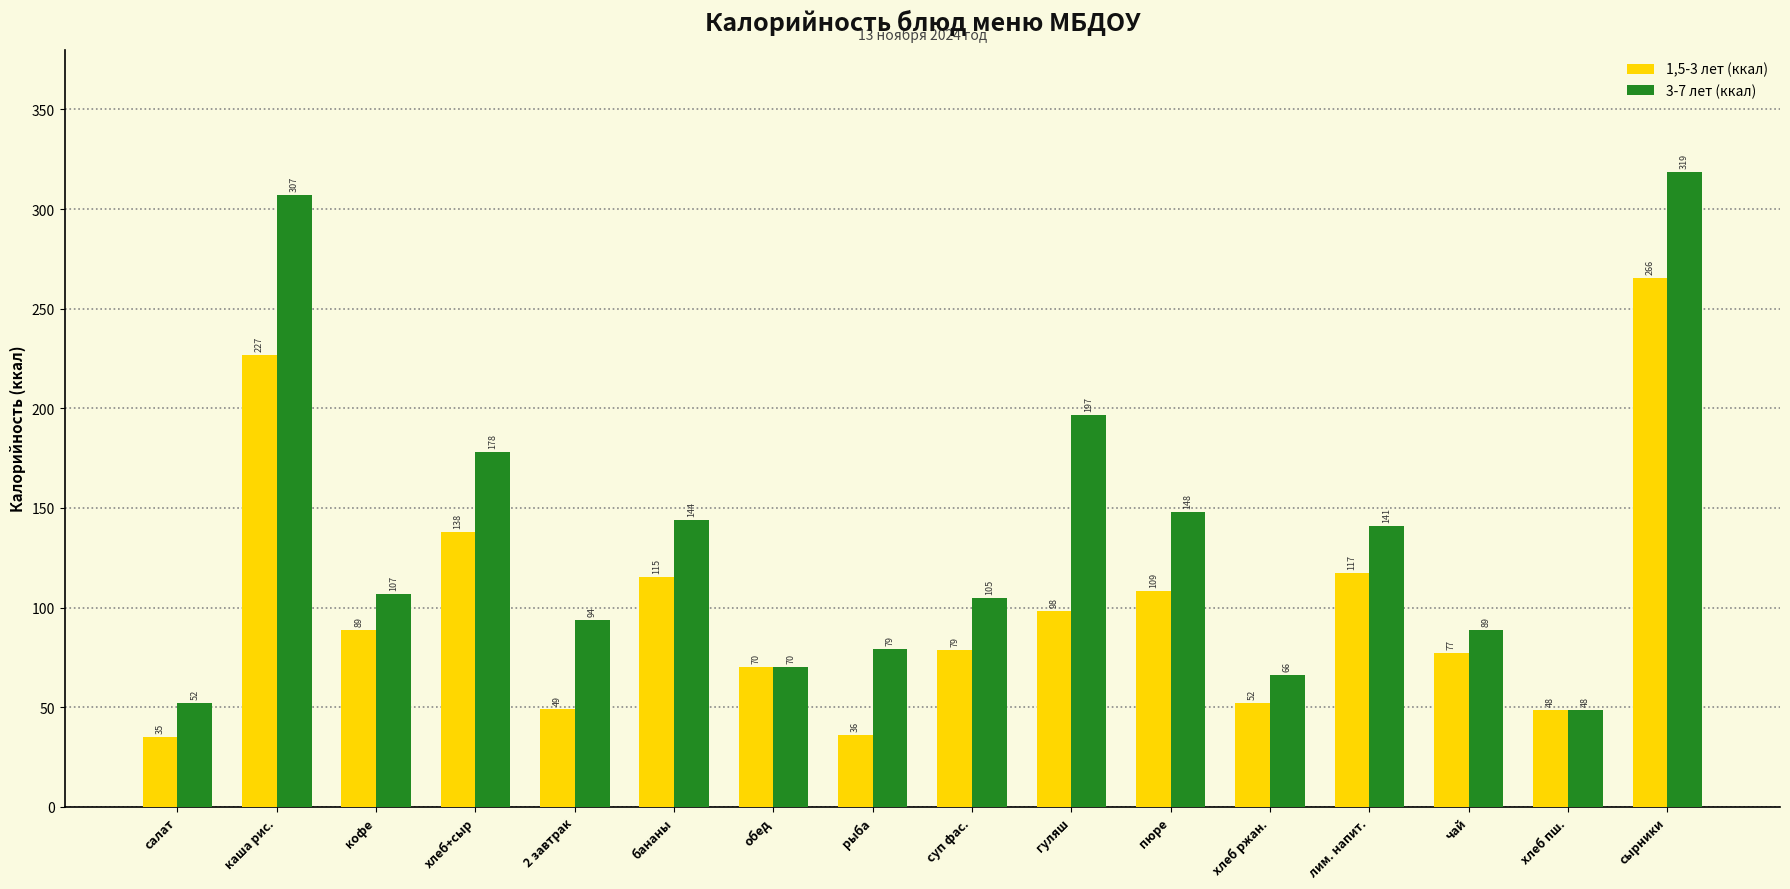

What is the difference between the maximum and minimum values in the 3-7 лет (ккал) series?

270.2